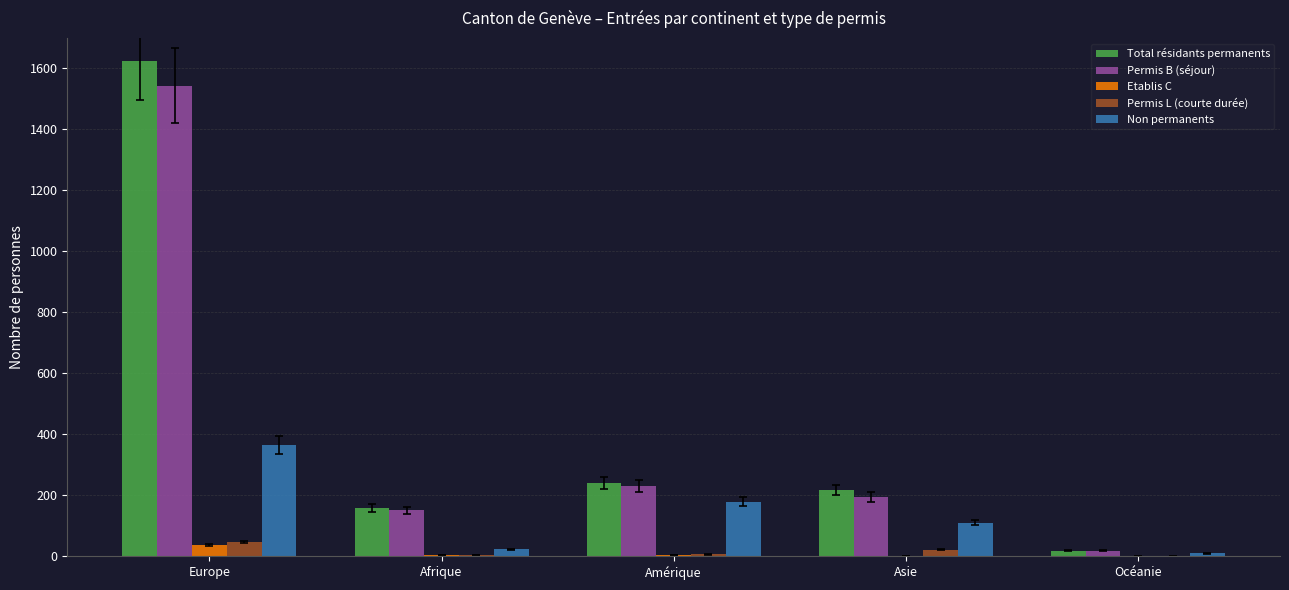

Is it true that Total résidants permanents equals 217 at Asie?

True